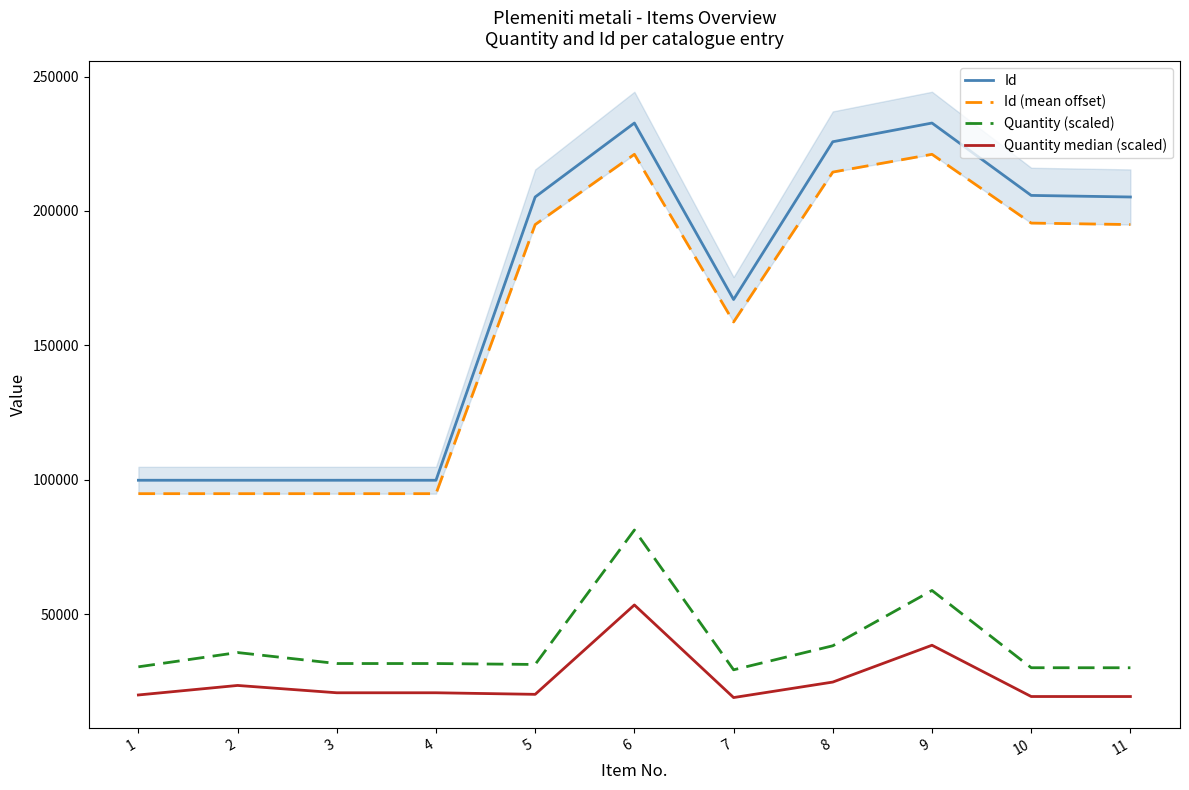

Where is the first local minimum for Quantity (scaled)?

3